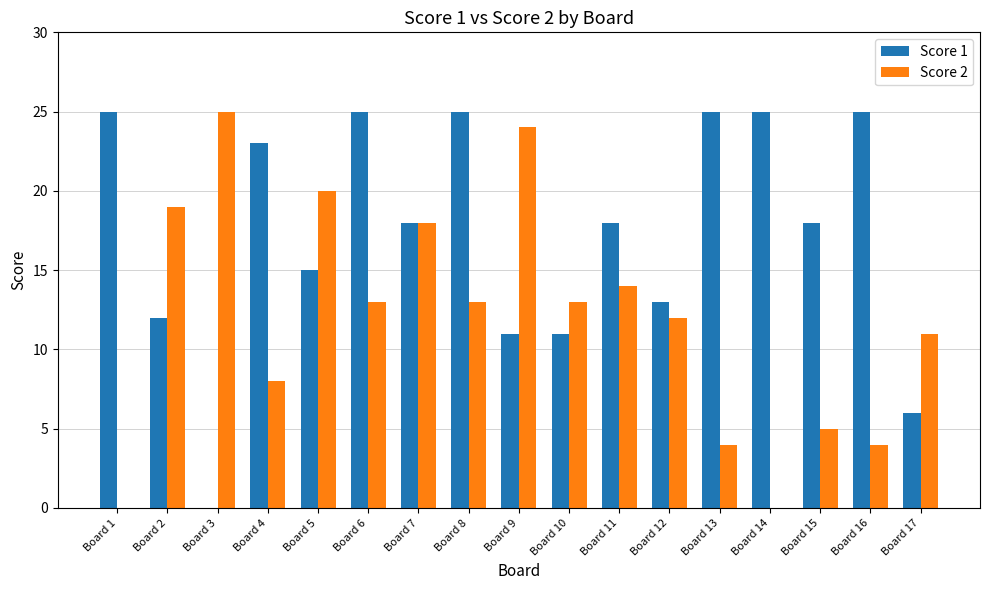

Count the number of categories in the chart.

17